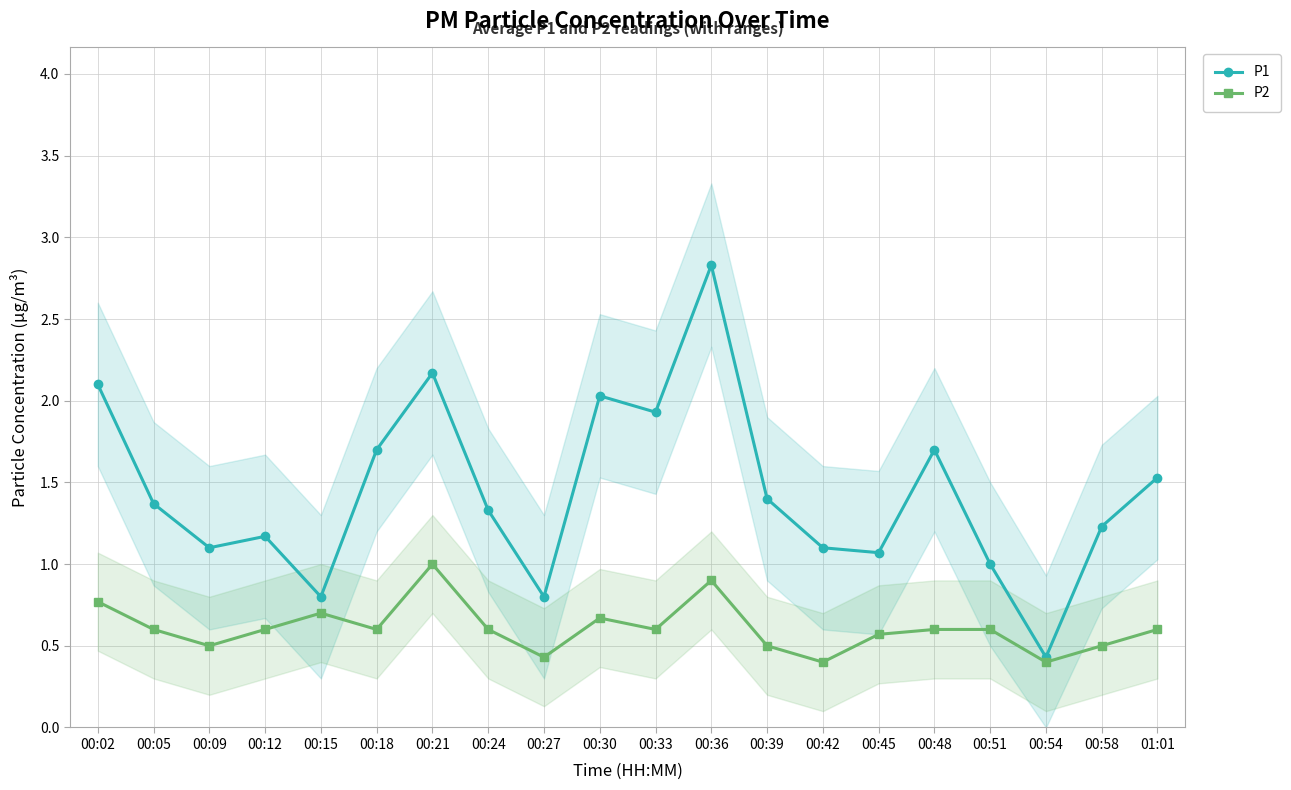

What value does the P1 series have at 00:51?

1.0